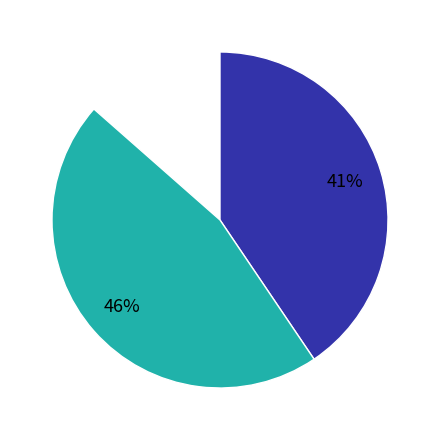

To the nearest percent, what percentage of the pie is 68?

53%